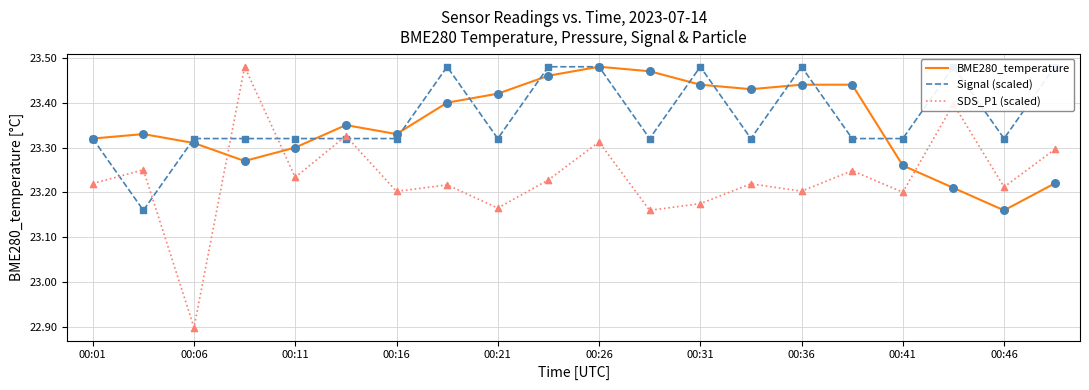

Which series has the largest Y range (max minus min)?

SDS_P1 (scaled)